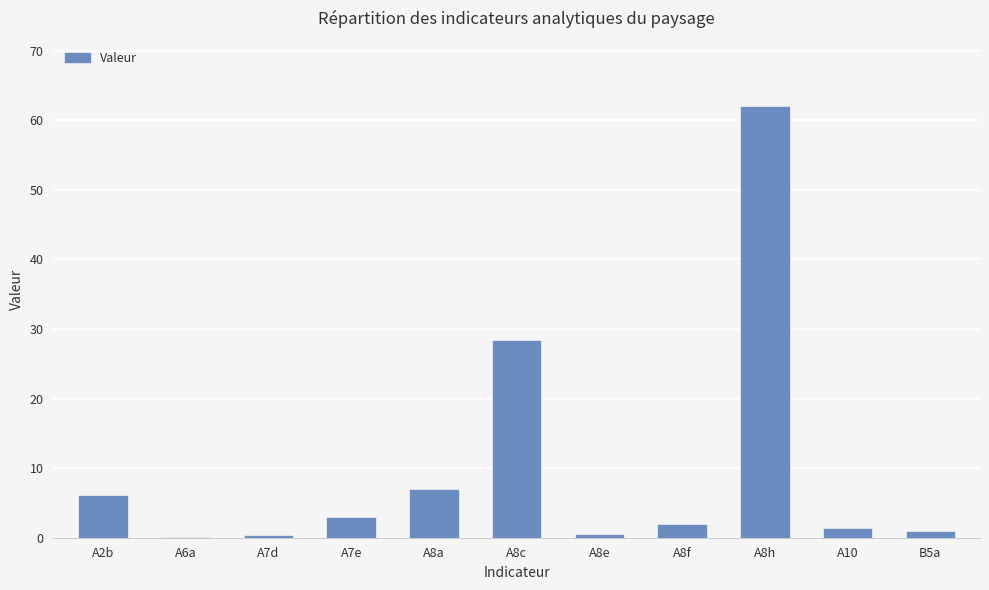

Approximately how many times larger is the value at B5a compared to A8f?

0.5